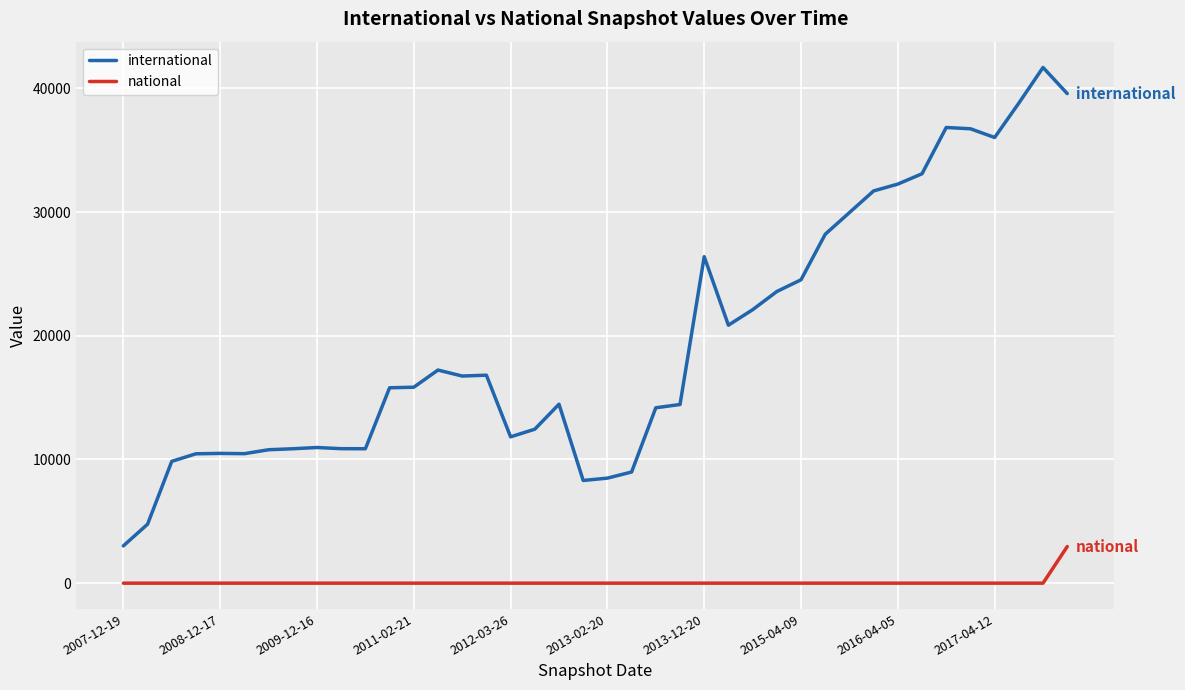

True or false: national and international cross at least once.

False